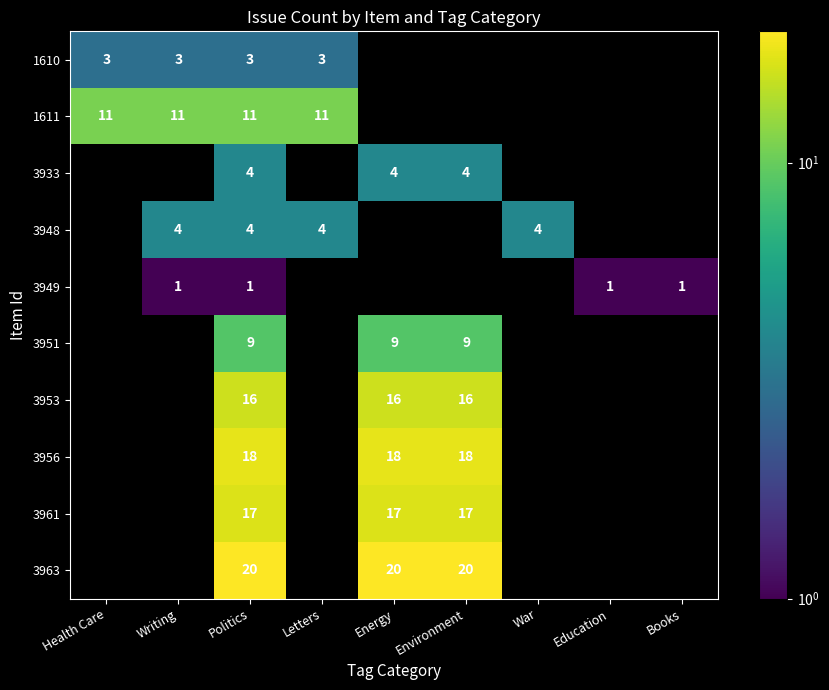

The value of 3951 at Energy is 9. True or false?

True